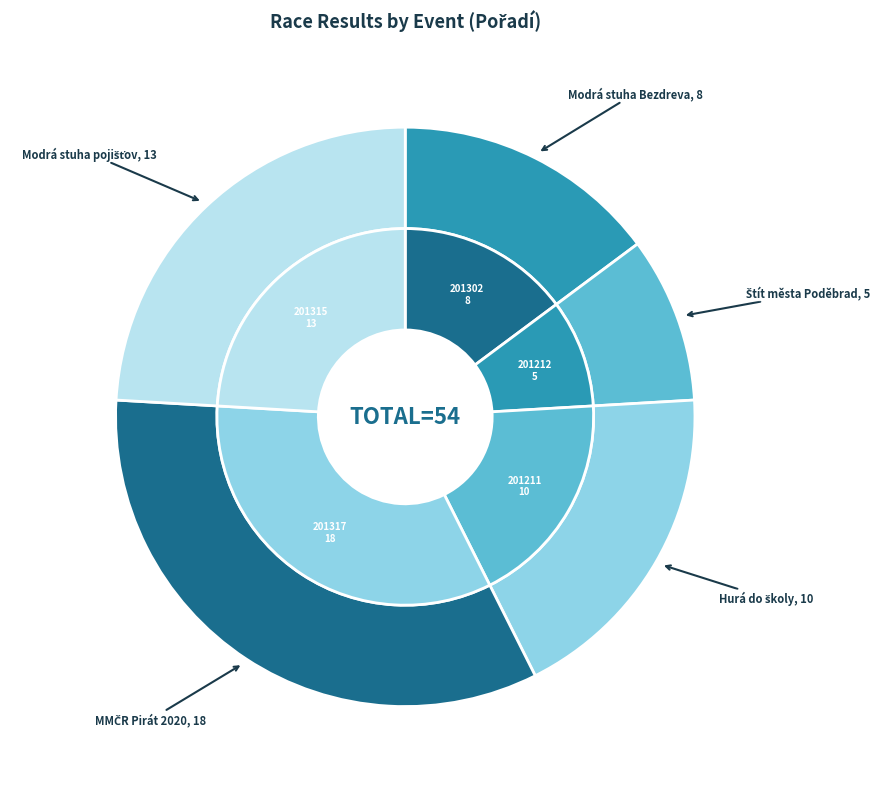

To the nearest percent, what portion does Hurá do školy represent?

19%